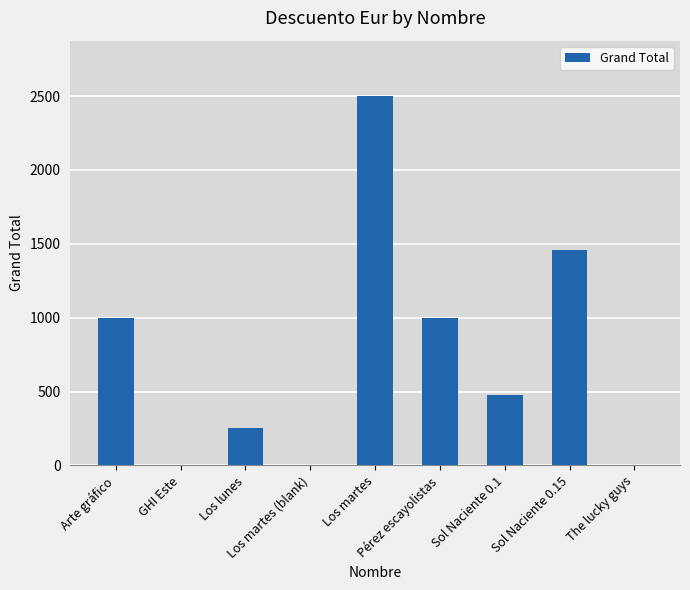

Where does the data first go above 475?

Arte gráfico